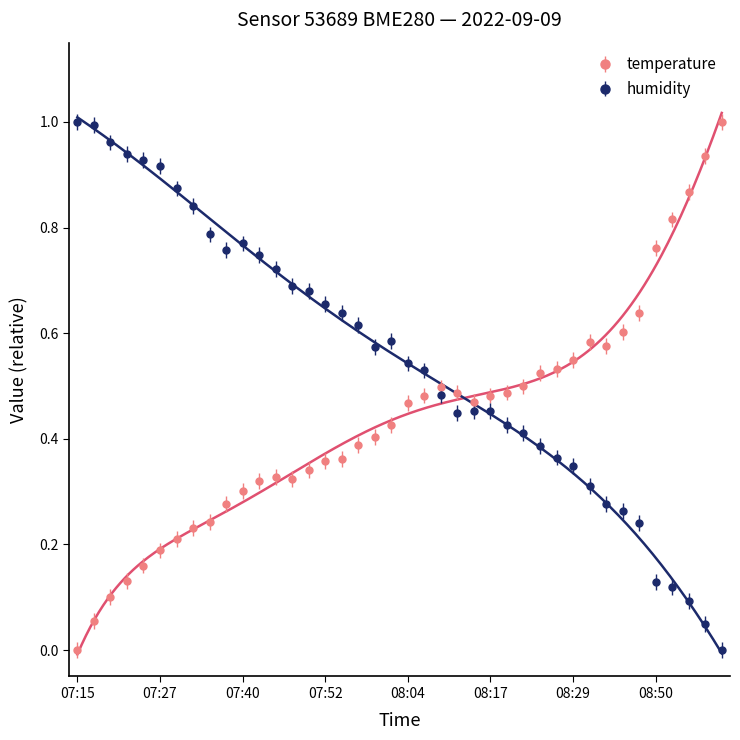

How many times do humidity and temperature cross each other?

1